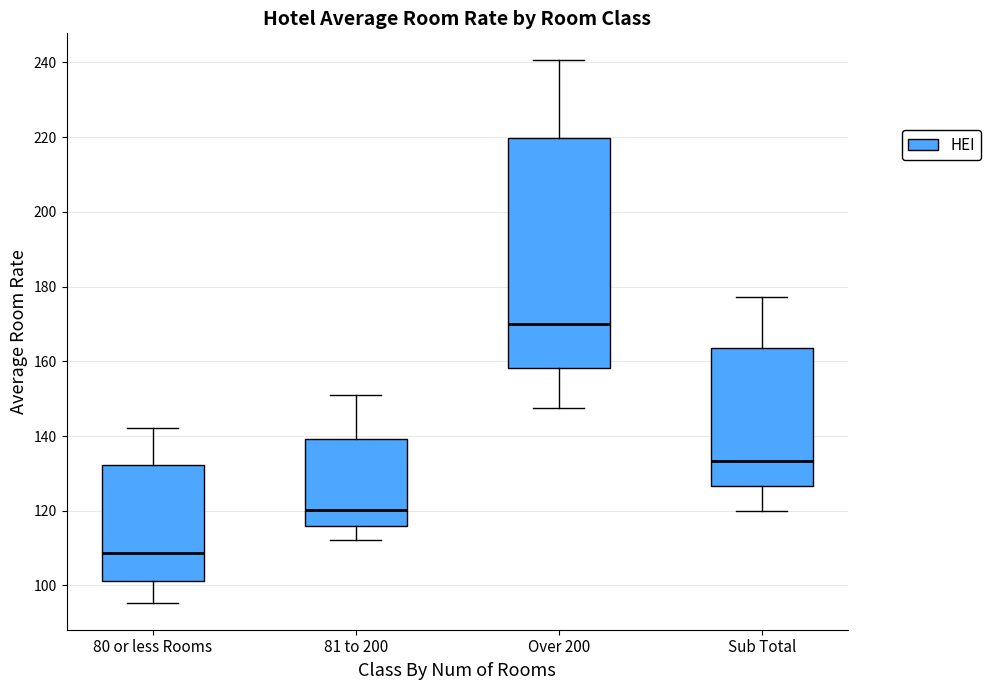

Where is the lower edge of the box for Over 200 on the y-axis? The values are not printed on the chart, so give them approximately, as read against the axis.

158